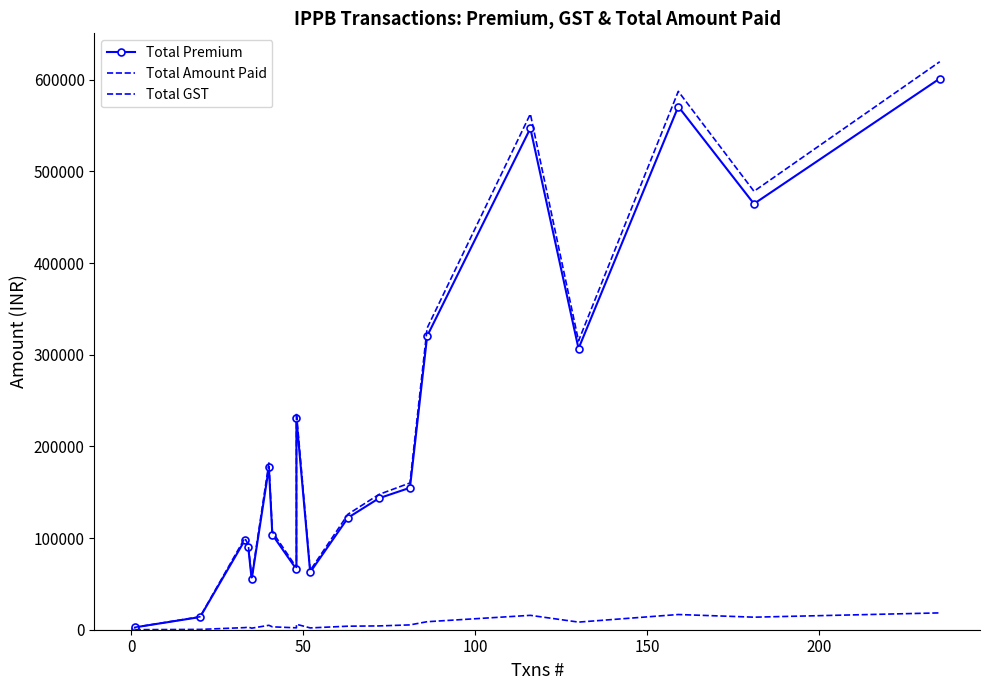

The value of Total GST at 7 is 5005. True or false?

False